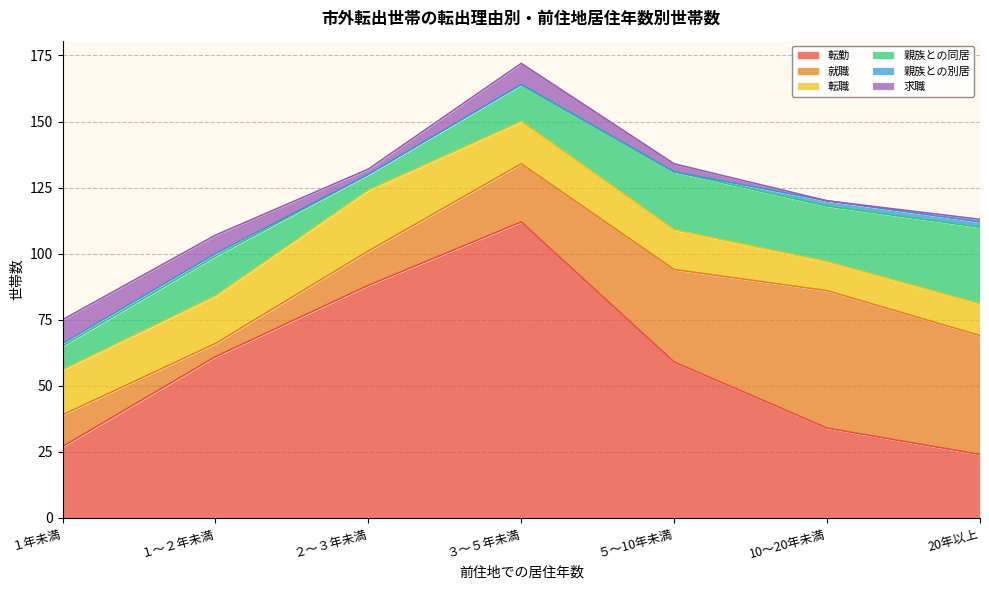

What is the difference between the 転勤 values at ２～３年未満 and ５～10年未満?

29